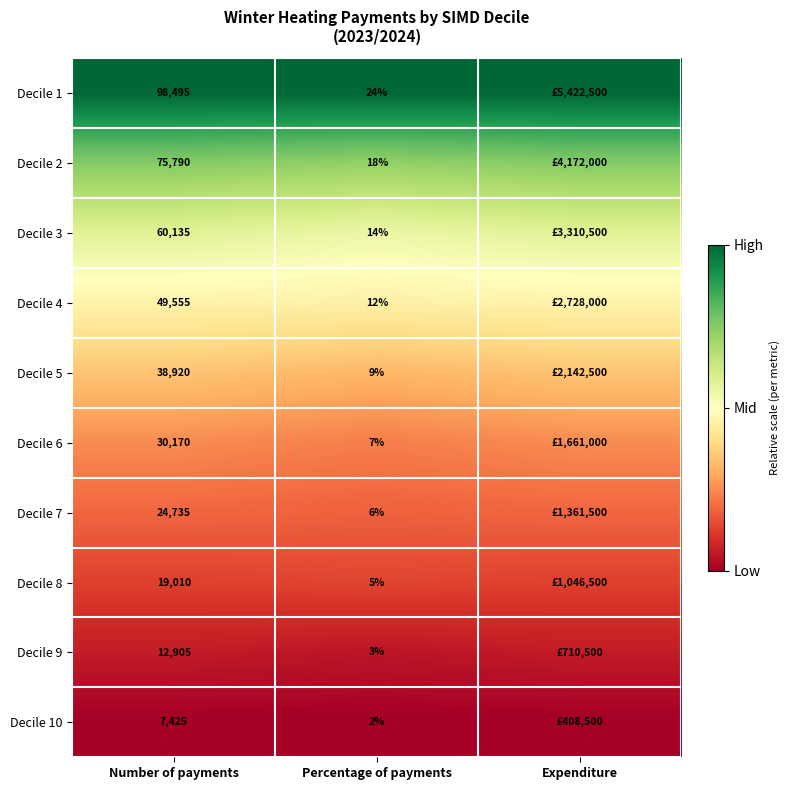

Is the value of Decile 9 at Number of payments greater than the value of Decile 1 at Number of payments?

No